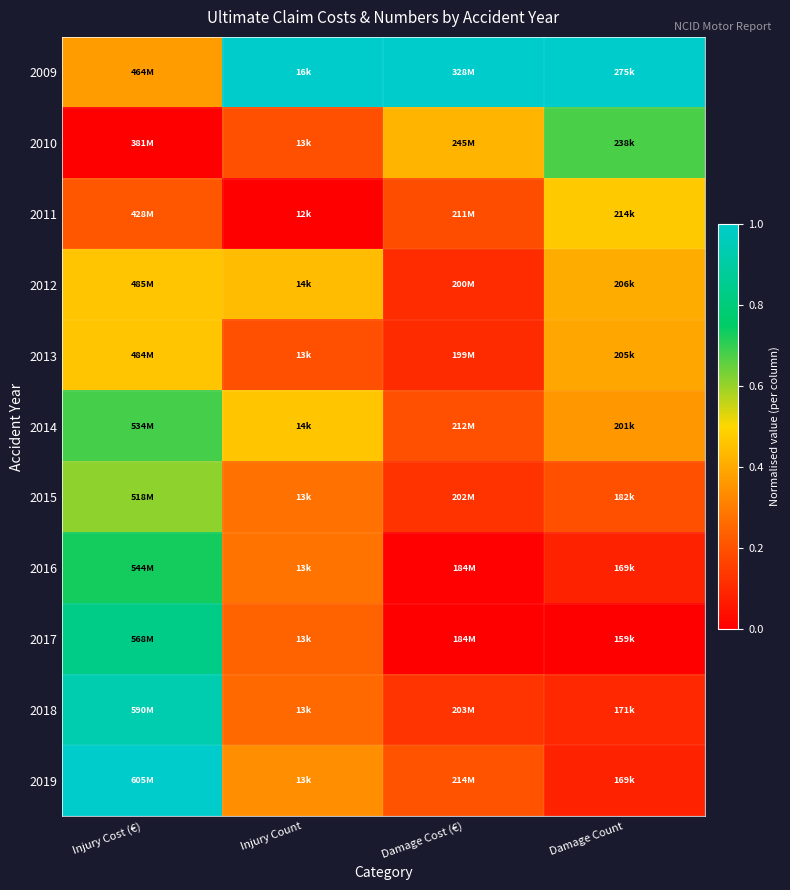

Reading right to left, what are all the values shown in this chart?

2009: Damage Count=1.0	Damage Cost (€)=1.0	Injury Count=1.0	Injury Cost (€)=0.4
2010: Damage Count=0.7	Damage Cost (€)=0.4	Injury Count=0.2	Injury Cost (€)=0.0
2011: Damage Count=0.5	Damage Cost (€)=0.2	Injury Count=0.0	Injury Cost (€)=0.2
2012: Damage Count=0.4	Damage Cost (€)=0.1	Injury Count=0.4	Injury Cost (€)=0.5
2013: Damage Count=0.4	Damage Cost (€)=0.1	Injury Count=0.2	Injury Cost (€)=0.5
2014: Damage Count=0.4	Damage Cost (€)=0.2	Injury Count=0.5	Injury Cost (€)=0.7
2015: Damage Count=0.2	Damage Cost (€)=0.1	Injury Count=0.3	Injury Cost (€)=0.6
2016: Damage Count=0.1	Damage Cost (€)=0.0	Injury Count=0.3	Injury Cost (€)=0.7
2017: Damage Count=0.0	Damage Cost (€)=0.0	Injury Count=0.2	Injury Cost (€)=0.8
2018: Damage Count=0.1	Damage Cost (€)=0.1	Injury Count=0.3	Injury Cost (€)=0.9
2019: Damage Count=0.1	Damage Cost (€)=0.2	Injury Count=0.3	Injury Cost (€)=1.0